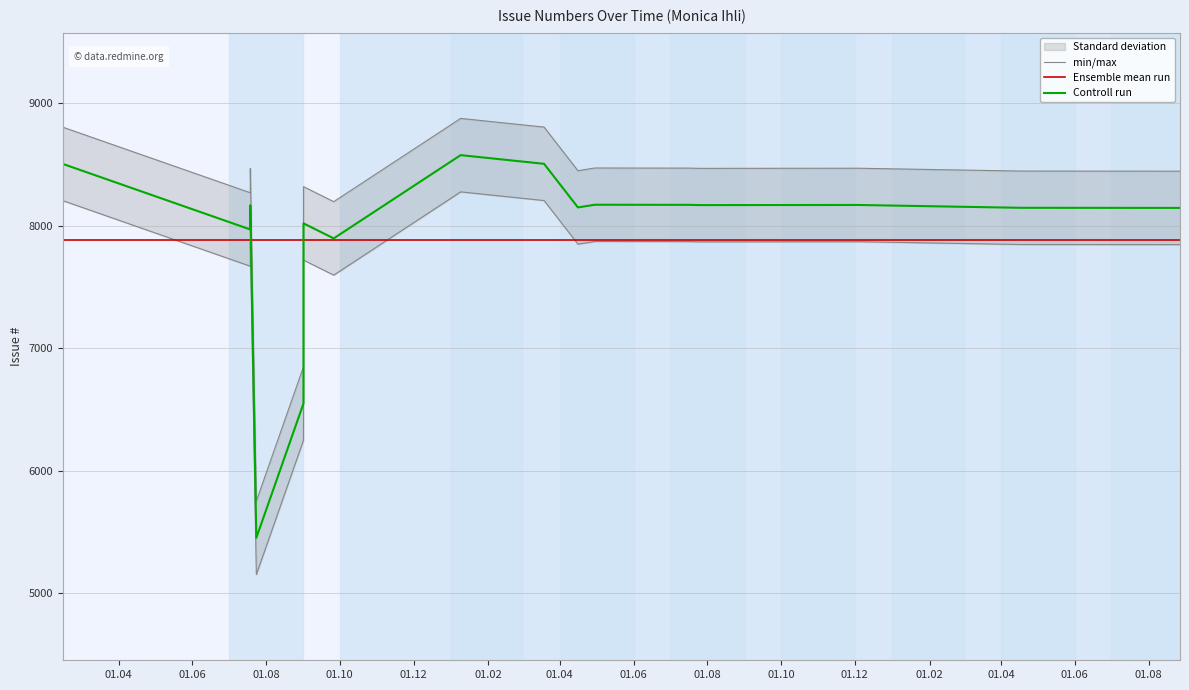

Is it true that Ensemble mean run equals 7885.8 at 01.08?

True